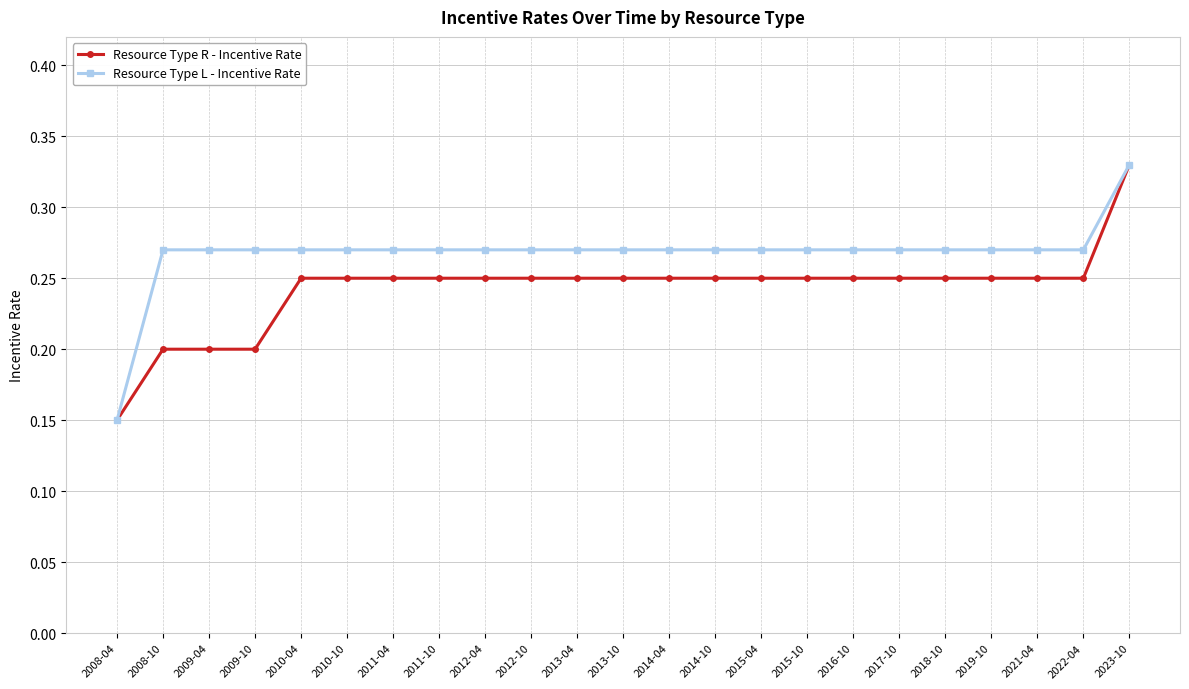

True or false: Resource Type R - Incentive Rate has a value of 0.2 at 2015-04.

True